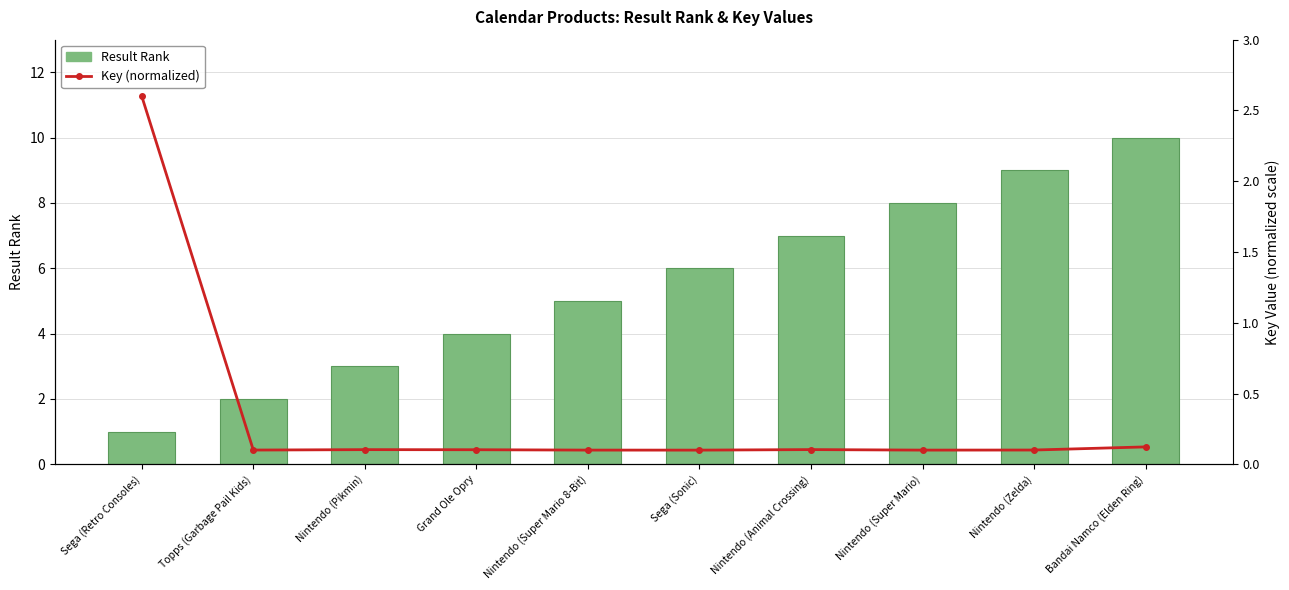

Between Grand Ole Opry and Nintendo (Zelda), which series saw the biggest shift?

Result Rank